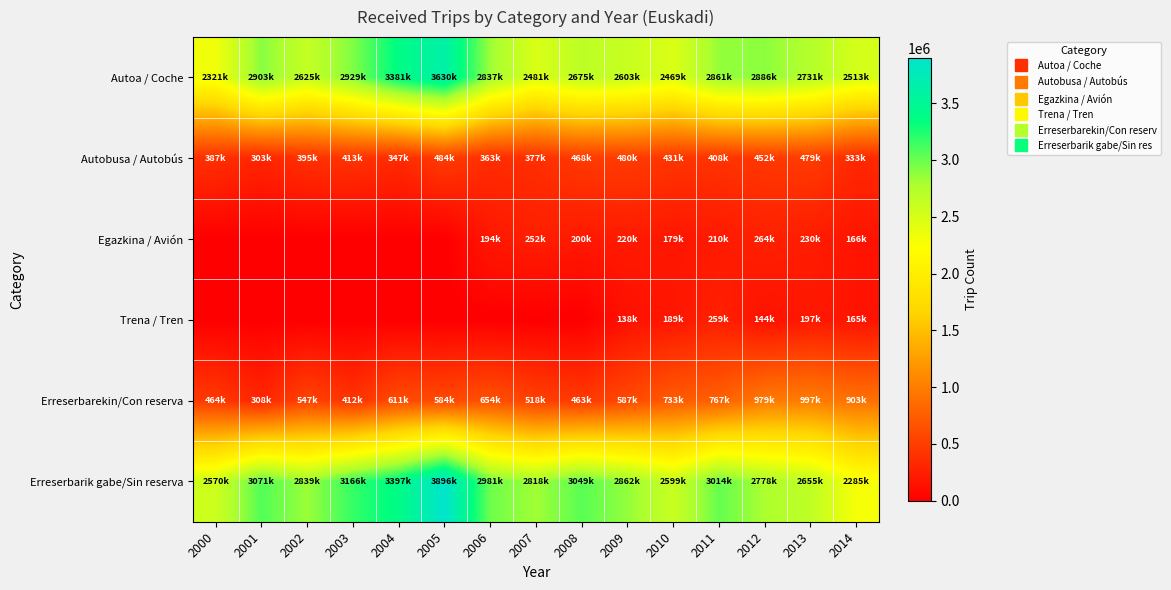

Reading left to right, transcribe all the data shown in this chart.

Autoa / Coche: 2000=2321031	2001=2903398	2002=2625165	2003=2929693	2004=3381980	2005=3630558	2006=2837990	2007=2481212	2008=2675148	2009=2603244	2010=2469824	2011=2861185	2012=2886002	2013=2731064	2014=2513199
Autobusa / Autobús: 2000=387250	2001=303797	2002=395162	2003=413560	2004=347294	2005=484980	2006=363980	2007=377310	2008=468138	2009=480548	2010=431947	2011=408279	2012=452043	2013=479557	2014=333737
Egazkina / Avión: 2000=0	2001=0	2002=0	2003=0	2004=0	2005=0	2006=194722	2007=252162	2008=200676	2009=220779	2010=179505	2011=210862	2012=264298	2013=230744	2014=166321
Trena / Tren: 2000=0	2001=0	2002=0	2003=0	2004=0	2005=0	2006=0	2007=0	2008=0	2009=138433	2010=189453	2011=259991	2012=144000	2013=197426	2014=165583
Erreserbarekin/Con reserva: 2000=464068	2001=308966	2002=547556	2003=412435	2004=611015	2005=584350	2006=654665	2007=518438	2008=463056	2009=587039	2010=733461	2011=767303	2012=979673	2013=997433	2014=903779
Erreserbarik gabe/Sin reserva: 2000=2570339	2001=3071872	2002=2839434	2003=3166126	2004=3397319	2005=3896079	2006=2981357	2007=2818125	2008=3049144	2009=2862088	2010=2599516	2011=3014716	2012=2778747	2013=2655728	2014=2285151